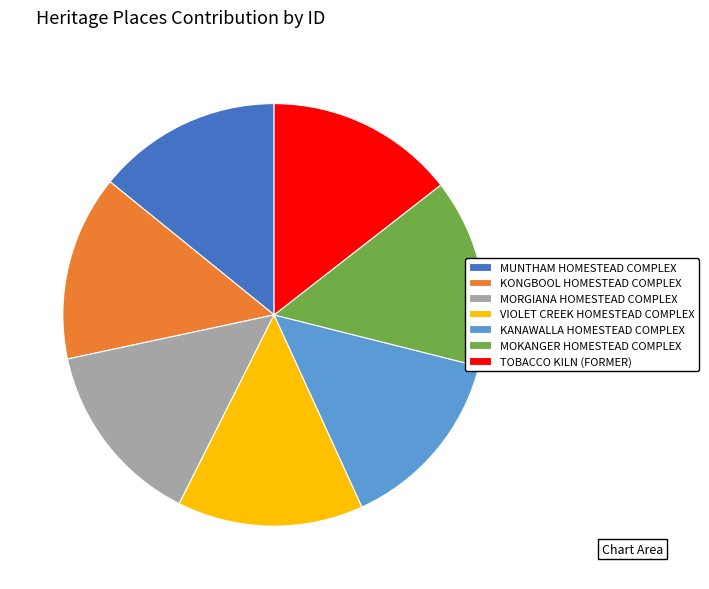

Is the sum of MORGIANA HOMESTEAD COMPLEX and VIOLET CREEK HOMESTEAD COMPLEX greater than half?

No